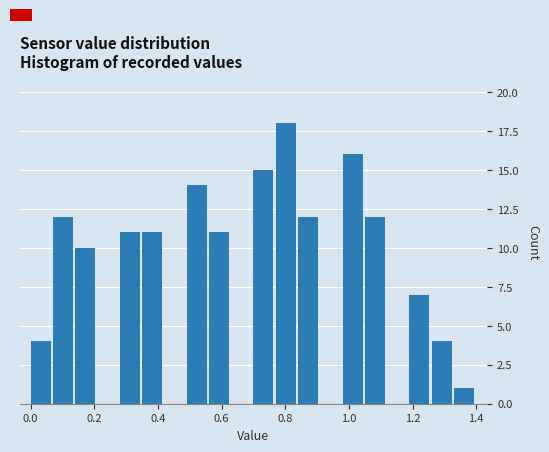

Around what value on the x-axis is the tallest bar? Give the approximate position of its centre, as read against the axis.

0.80